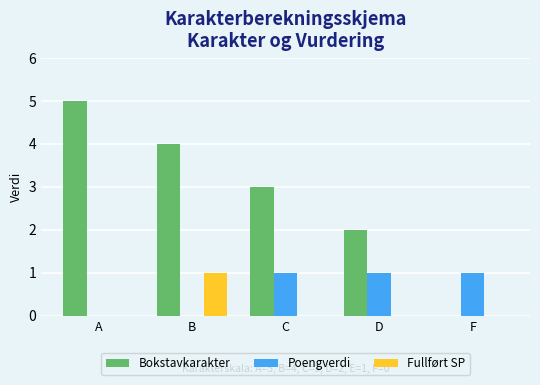

At which label does Bokstavkarakter reach its peak?

A